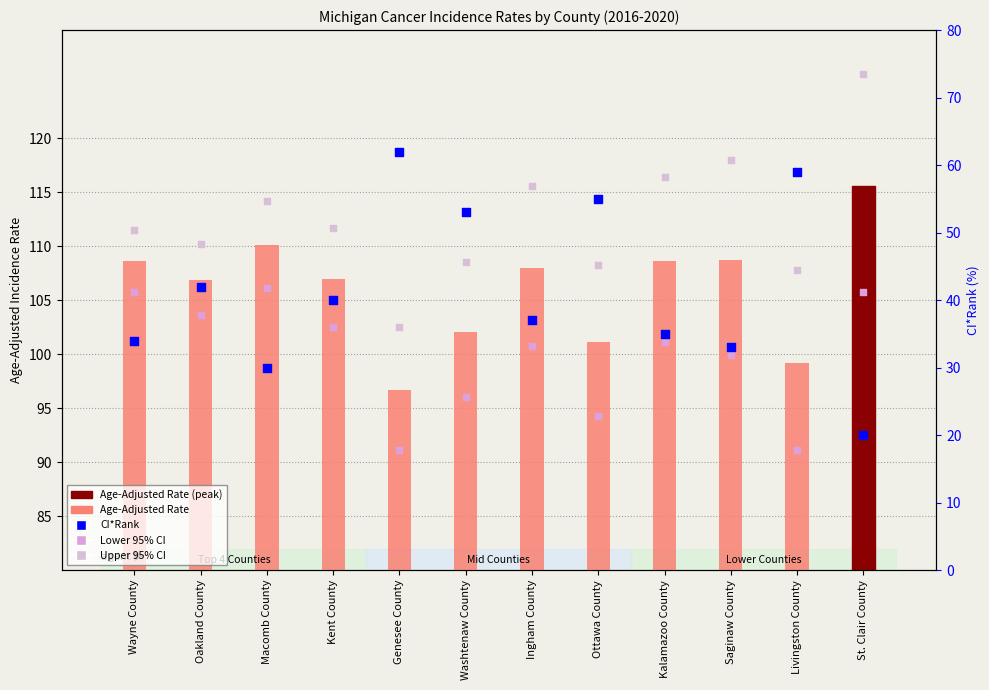

Is the value of Lower 95% CI at Saginaw County greater than the value of Age-Adjusted Rate at St. Clair County?

No